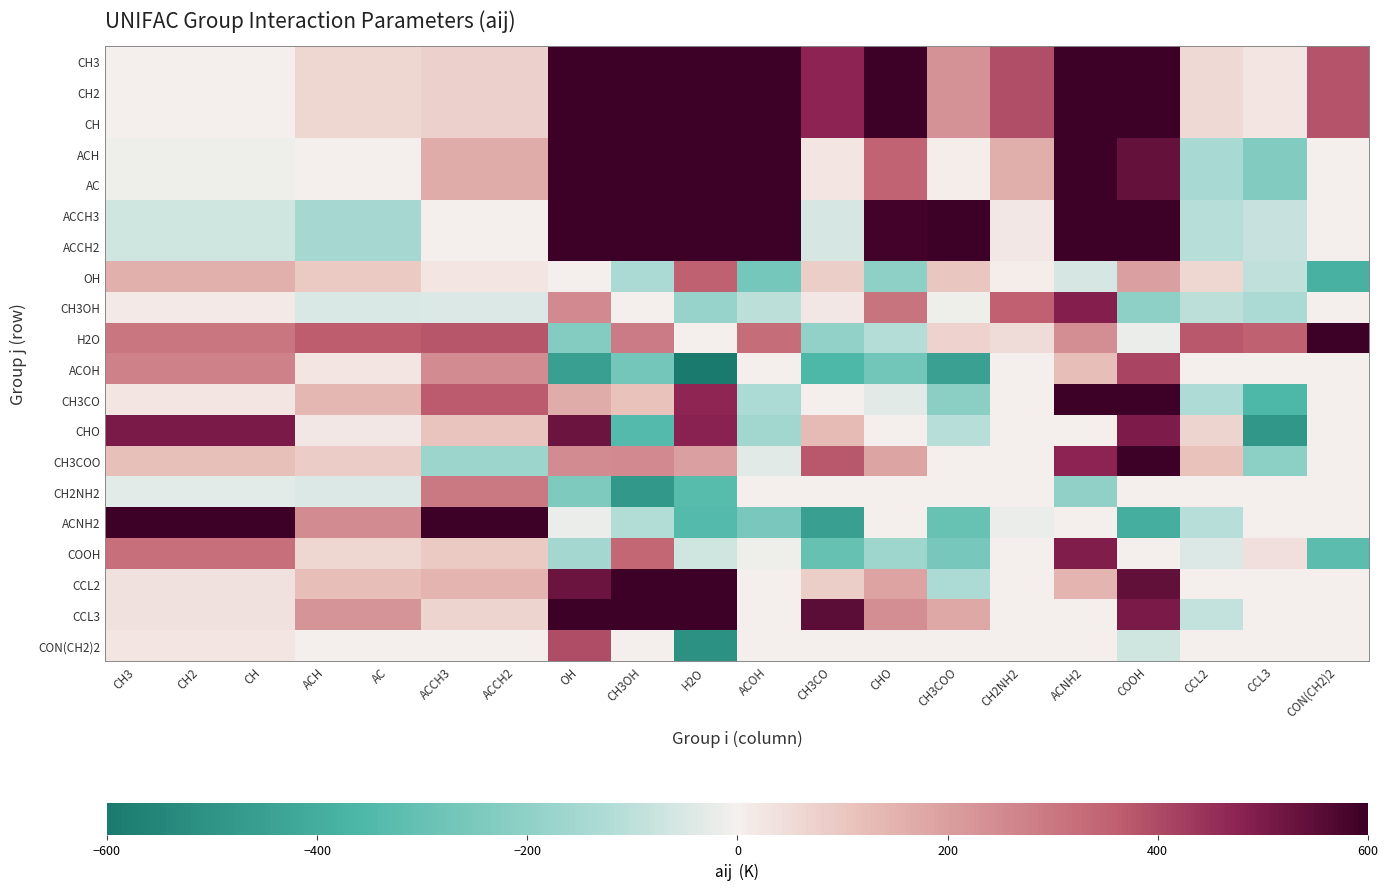

How many series are shown in this chart?

20